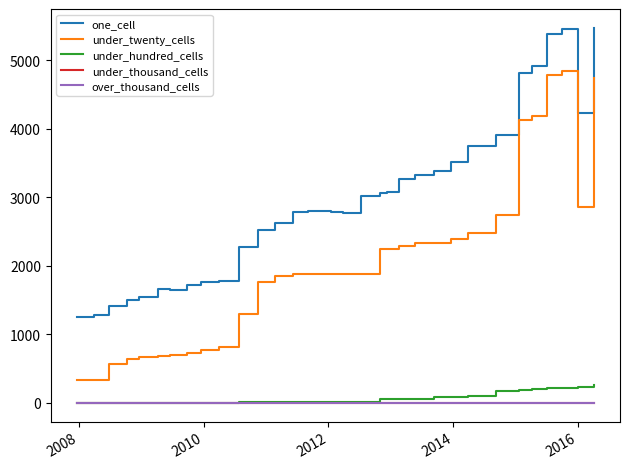

Reading left to right, extract all data points from this chart.

one_cell: 1249	1287	1409	1504	1547	1666	1647	1714	1757	1784	2274	2521	2626	2788	2801	2779	2773	3019	3058	3074	3273	3318	3330	3381	3508	3746	3903	4819	4917	5376	5461	4235	5473
under_twenty_cells: 329	332	567	642	663	680	693	730	778	811	1304	1767	1847	1875	1876	1880	1885	1886	2241	2251	2288	2331	2330	2330	2392	2482	2738	4120	4188	4779	4836	2852	4736
under_hundred_cells: 0	0	0	0	0	0	0	0	1	1	10	13	13	13	13	14	14	16	59	59	59	59	59	93	93	94	178	188	209	214	214	238	254
under_thousand_cells: 0	0	0	0	0	0	0	0	0	0	0	0	0	0	0	0	0	0	0	0	0	0	0	0	0	0	0	0	0	0	0	0	0
over_thousand_cells: 0	0	0	0	0	0	0	0	0	0	0	0	0	0	0	0	0	0	0	0	0	0	0	0	0	0	0	0	0	0	0	0	0